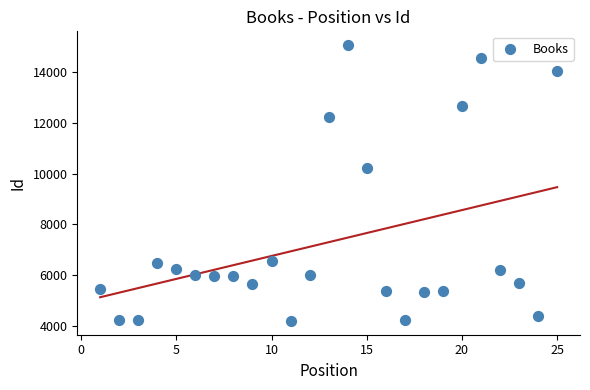

What is the range of Y values (max minus min)?

10888